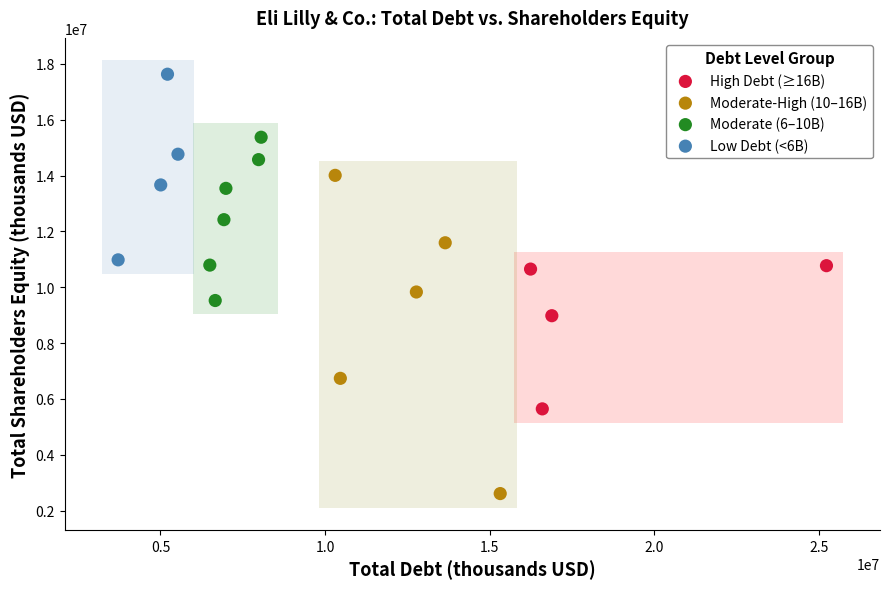

What are all the series names shown in the legend?

High Debt (≥16B), Moderate-High (10–16B), Moderate (6–10B), Low Debt (<6B)